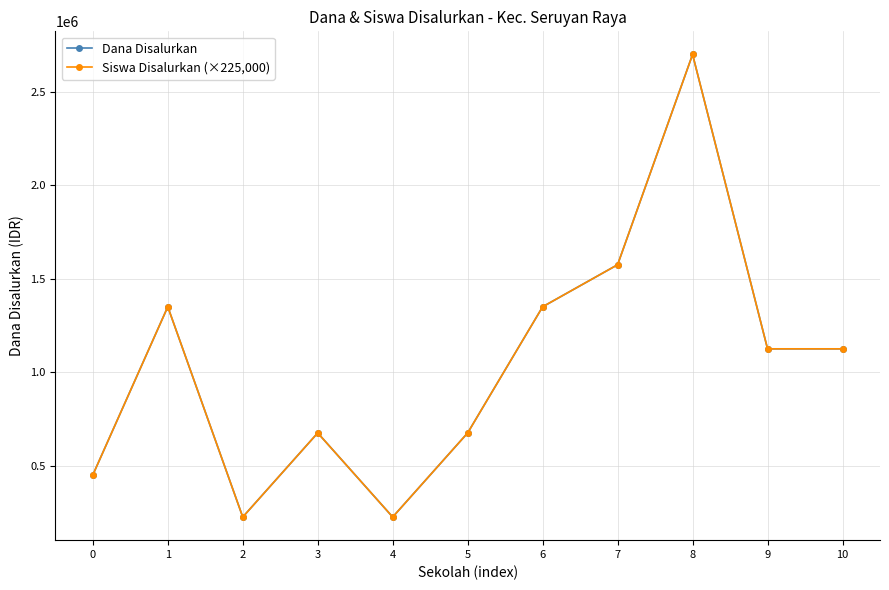

Is this an area chart (filled region under the line)?

No